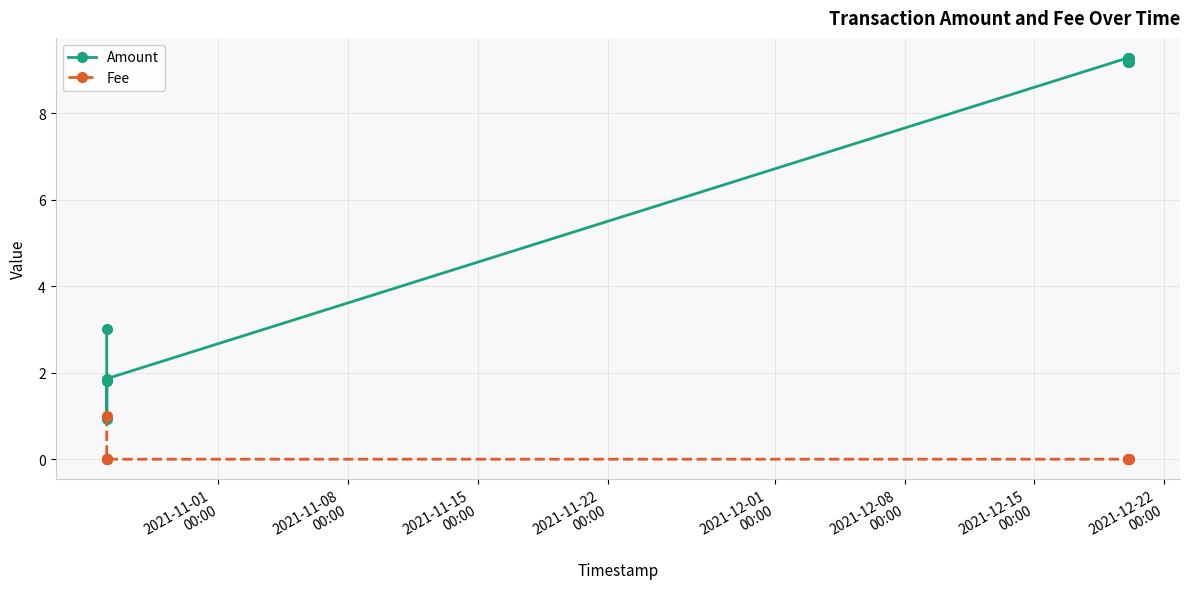

What is the difference between the second highest and second lowest values in the Amount series?

7.5